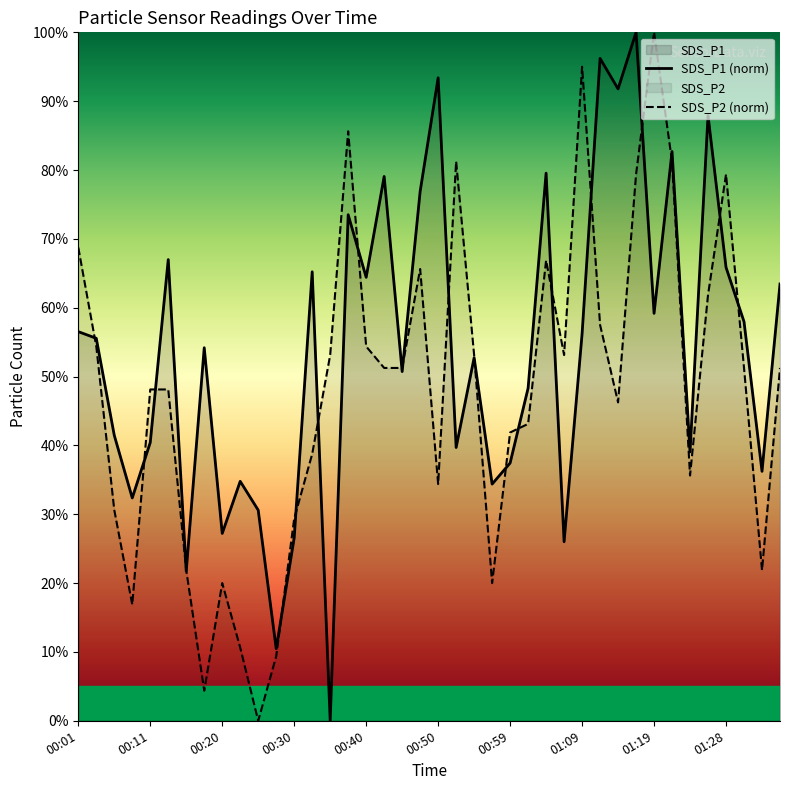

Rank the series by their average value, from lowest to highest.

SDS_P2 (norm), SDS_P1 (norm)